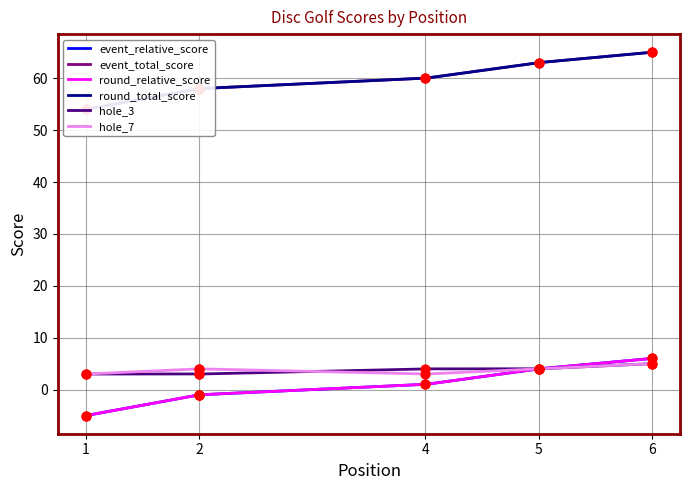

Which series contains the highest Y value?

event_total_score